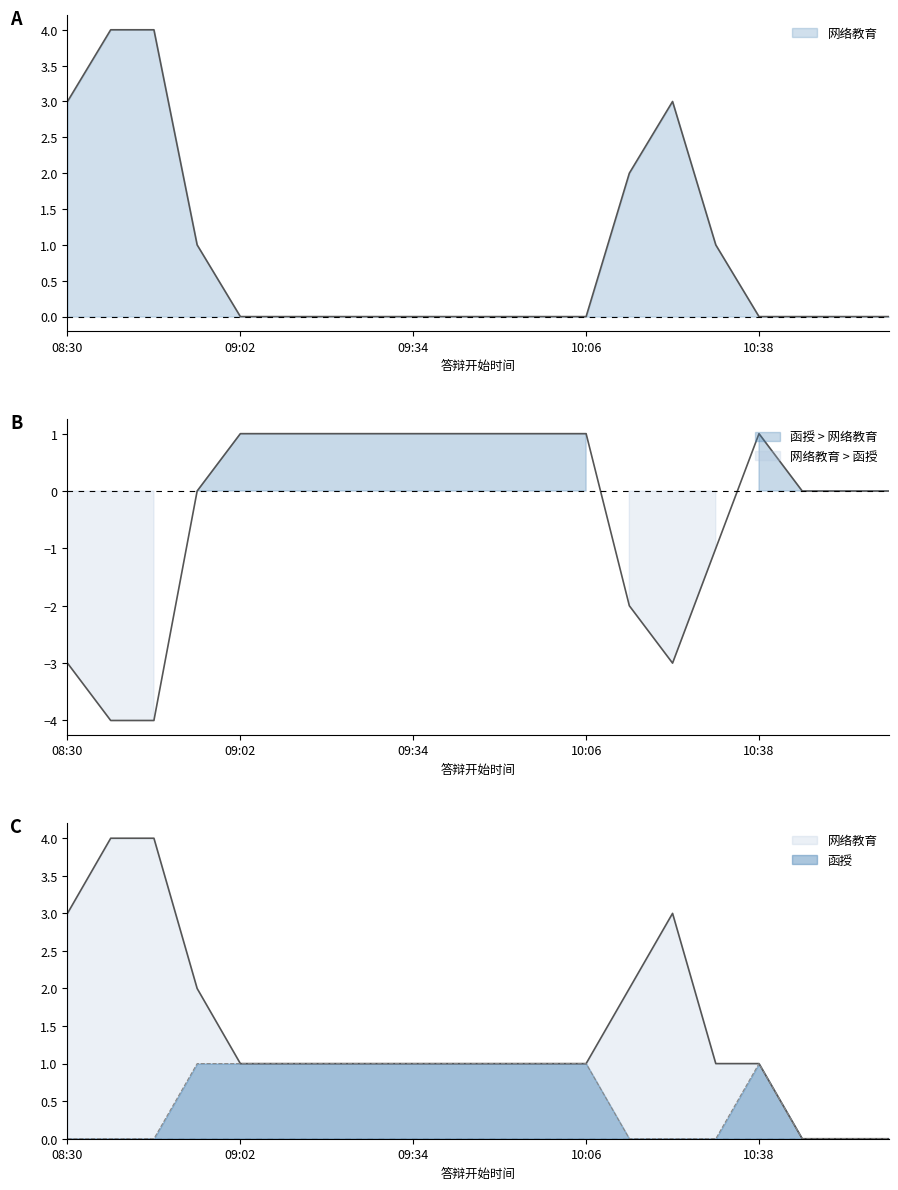

What are all the series names shown in the legend?

网络教育, 函授